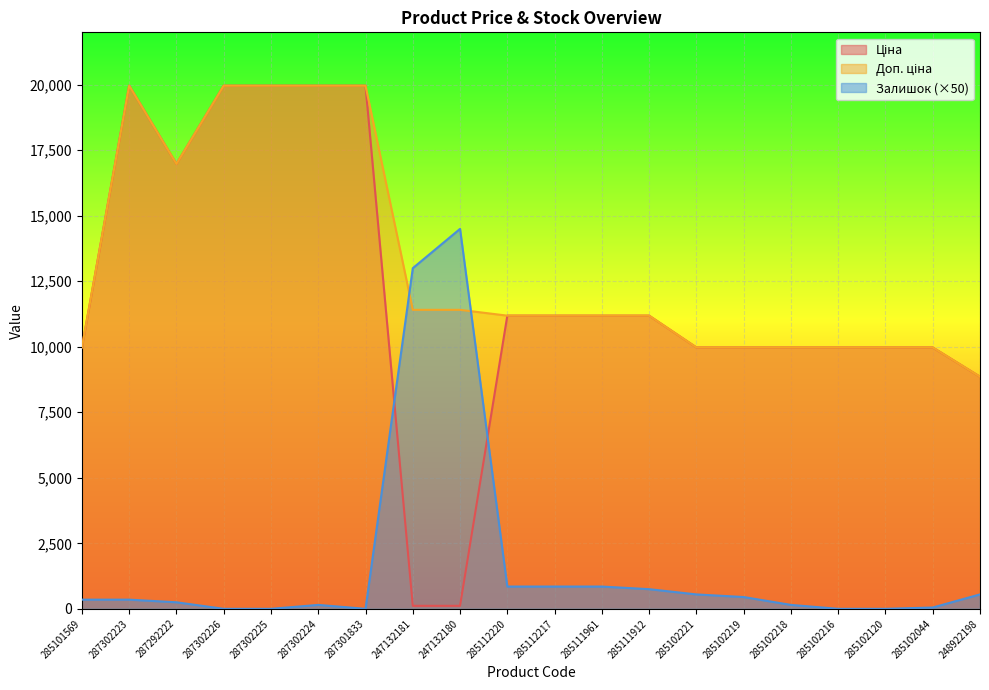

Reading left to right, transcribe all the data shown in this chart.

Ціна: 9975.0	19964.2	16976.3	19964.2	19964.2	19964.2	19964.2	114.1	114.1	11188.2	11188.2	11188.2	11188.2	9975.0	9975.0	9975.0	9975.0	9975.0	9975.0	8856.7
Доп. ціна: 9975.0	19964.2	16976.3	19964.2	19964.2	19964.2	19964.2	11410.0	11410.0	11188.2	11188.2	11188.2	11188.2	9975.0	9975.0	9975.0	9975.0	9975.0	9975.0	8856.7
Залишок: 350.0	350.0	250.0	0.0	0.0	150.0	0.0	13000.0	14500.0	850.0	850.0	850.0	750.0	550.0	450.0	150.0	0.0	0.0	50.0	550.0